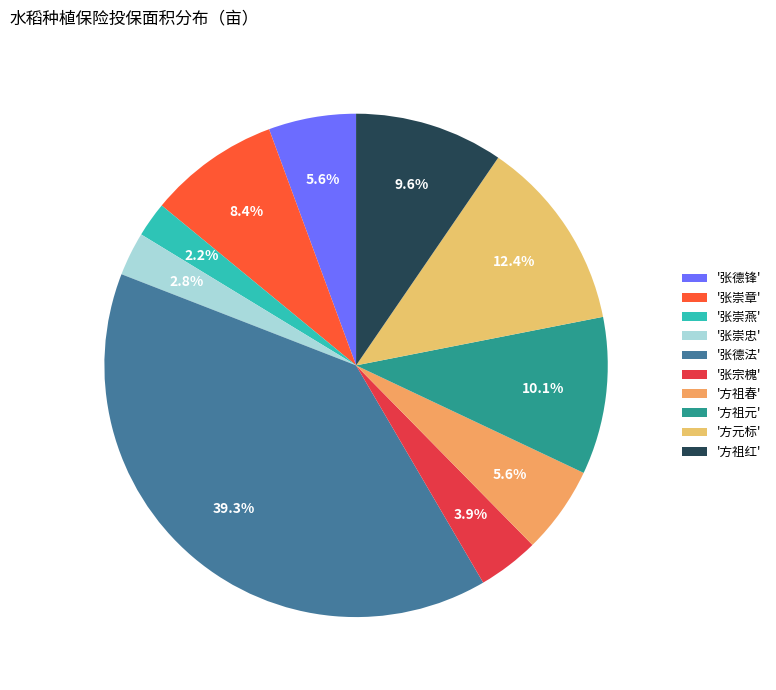

Which category has the smallest portion of the pie?

'张崇燕'